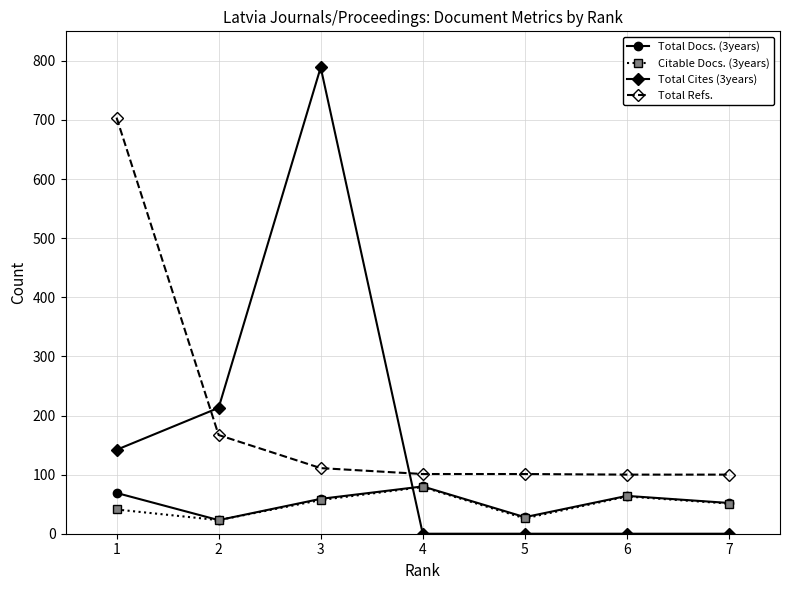

Which series has the largest range (max minus min)?

Total Cites (3years)